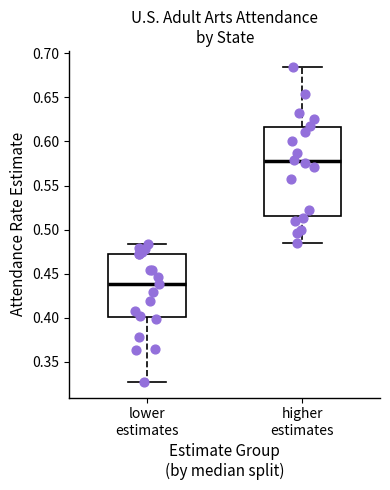

Reading left to right, read every box against the y-axis: the position of its median line, the range the box covers, and the ends of its whiskers. The values are not printed on the chart, so give them approximately, as read against the axis.

lower estimates: median 0.440, box 0.400 to 0.475, whiskers 0.325 to 0.485
higher estimates: median 0.580, box 0.515 to 0.615, whiskers 0.485 to 0.685